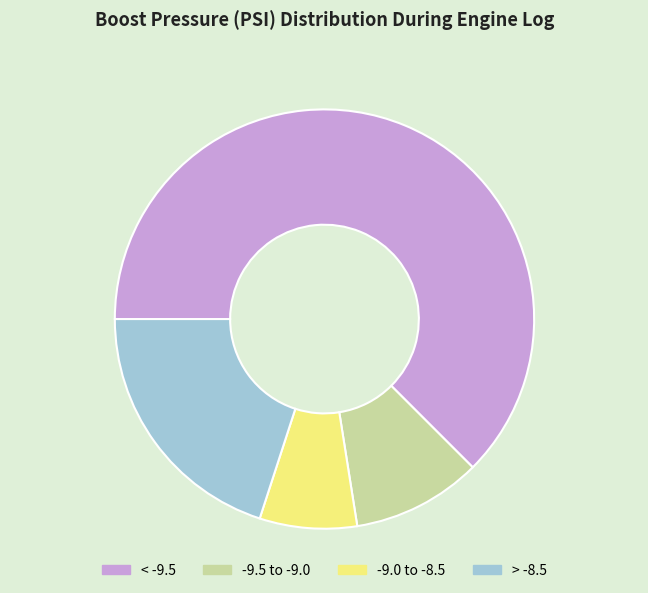

Does any single category account for the majority?

Yes